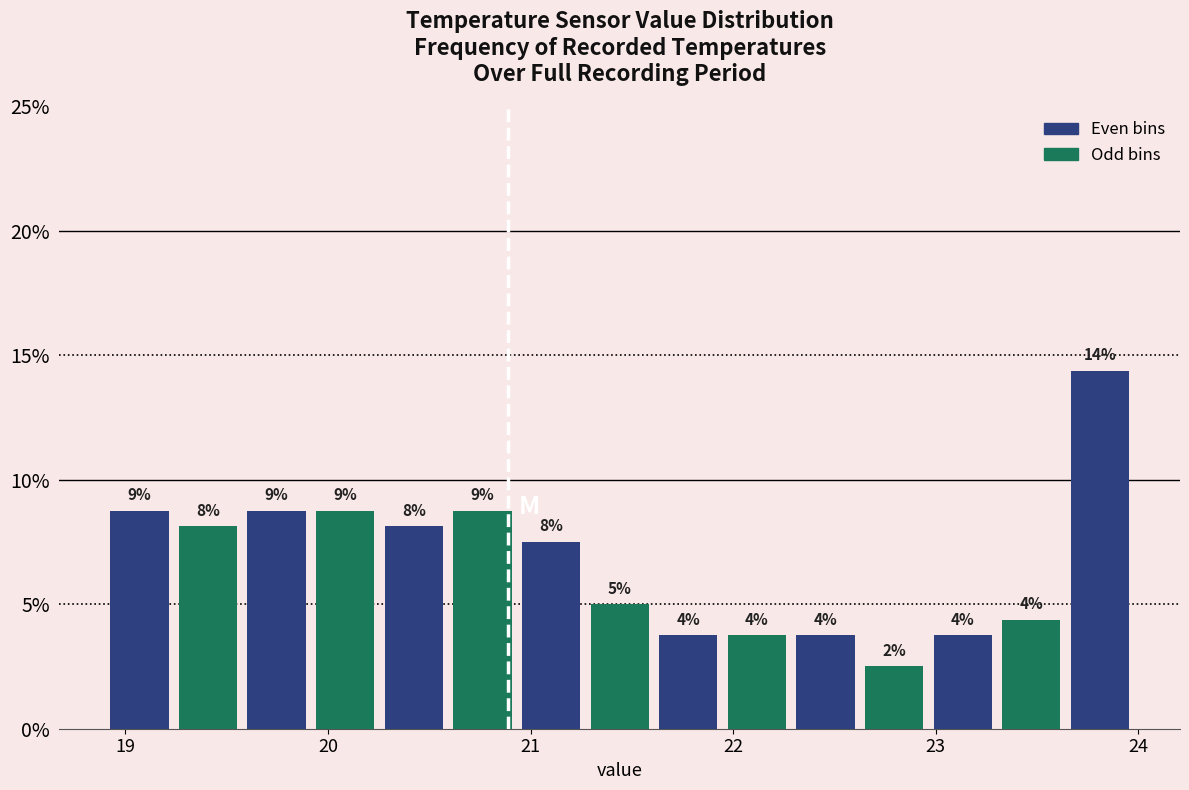

Around what value on the x-axis is the tallest bar? Give the approximate position of its centre, as read against the axis.

23.8